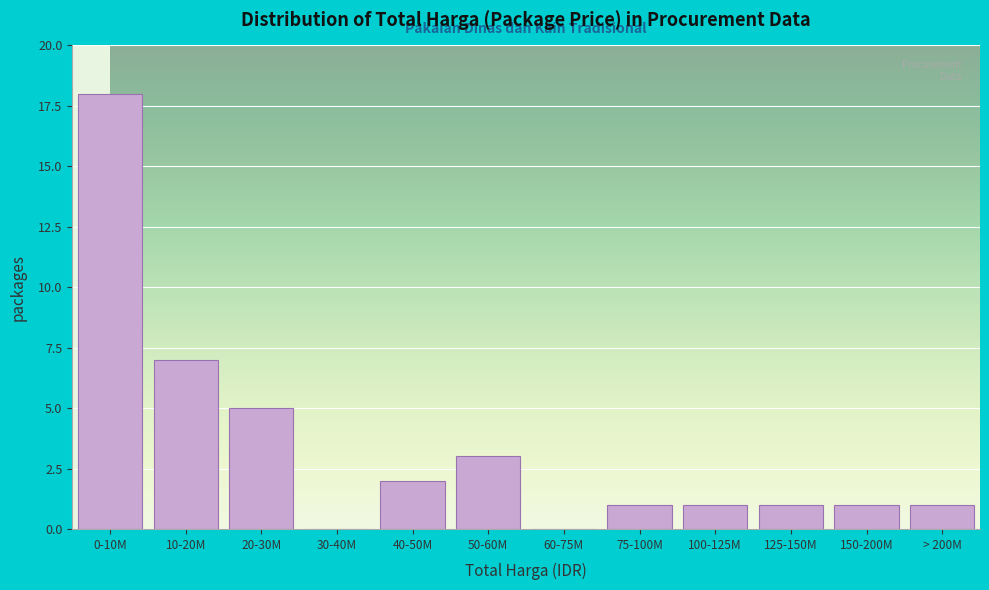

Reading right to left, list all the values displayed in this chart.

> 200M=1	150-200M=1	125-150M=1	100-125M=1	75-100M=1	60-75M=0	50-60M=3	40-50M=2	30-40M=0	20-30M=5	10-20M=7	0-10M=18